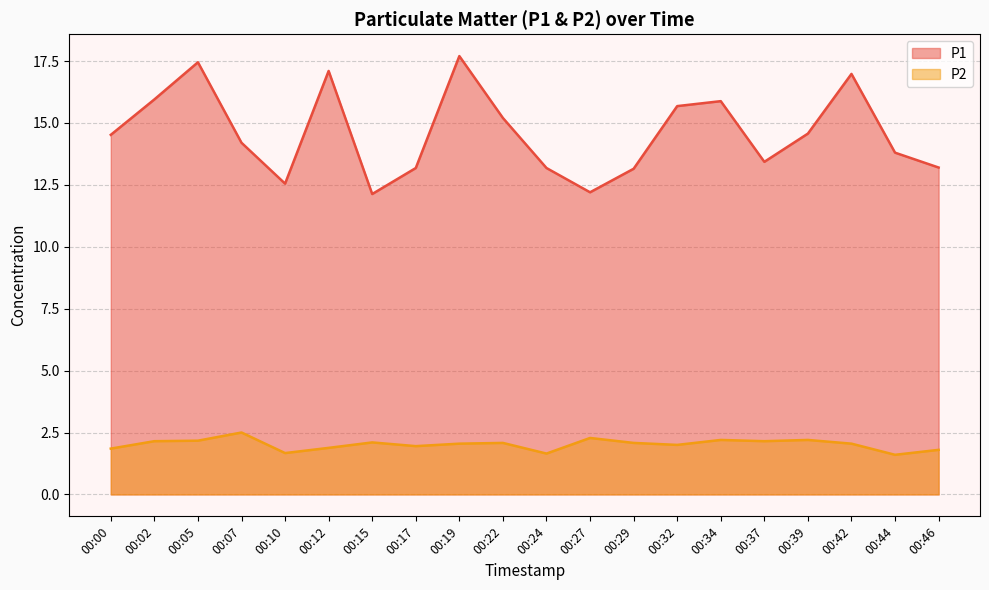

True or false: P2 and P1 intersect in this chart.

False